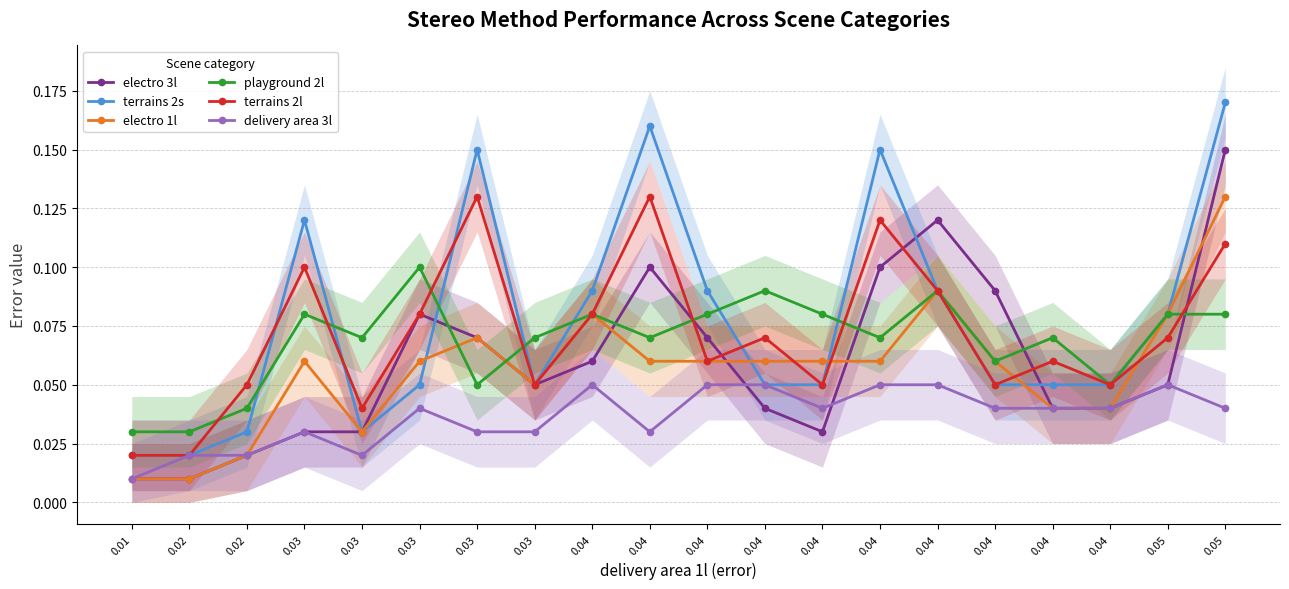

Which category has the highest value across all series?

0.05